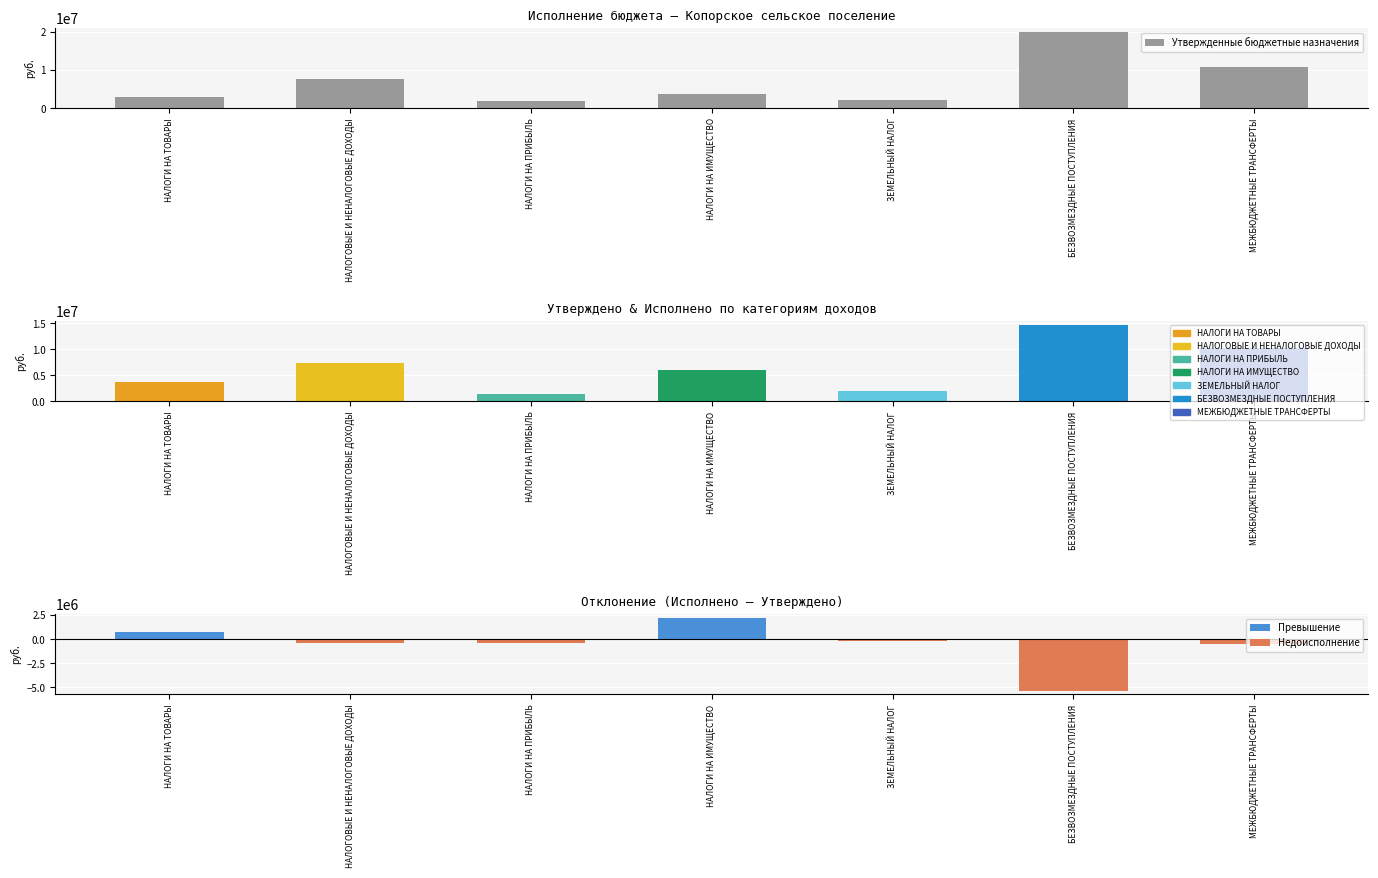

The value at МЕЖБЮДЖЕТНЫЕ ТРАНСФЕРТЫ is 3692035.1. True or false?

False